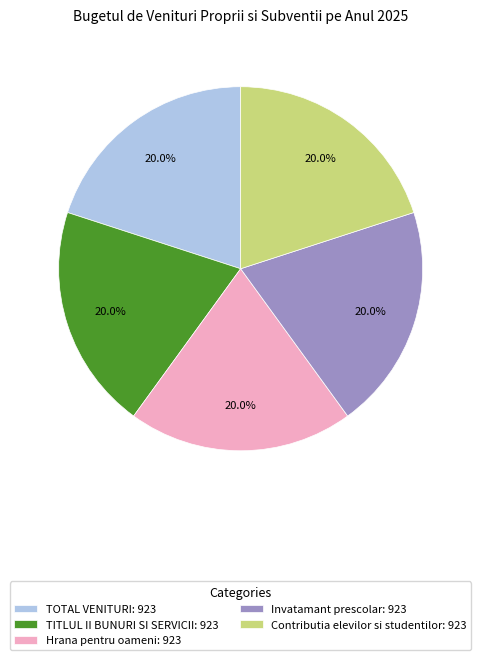

To the nearest percent, what is the average slice percentage?

20%